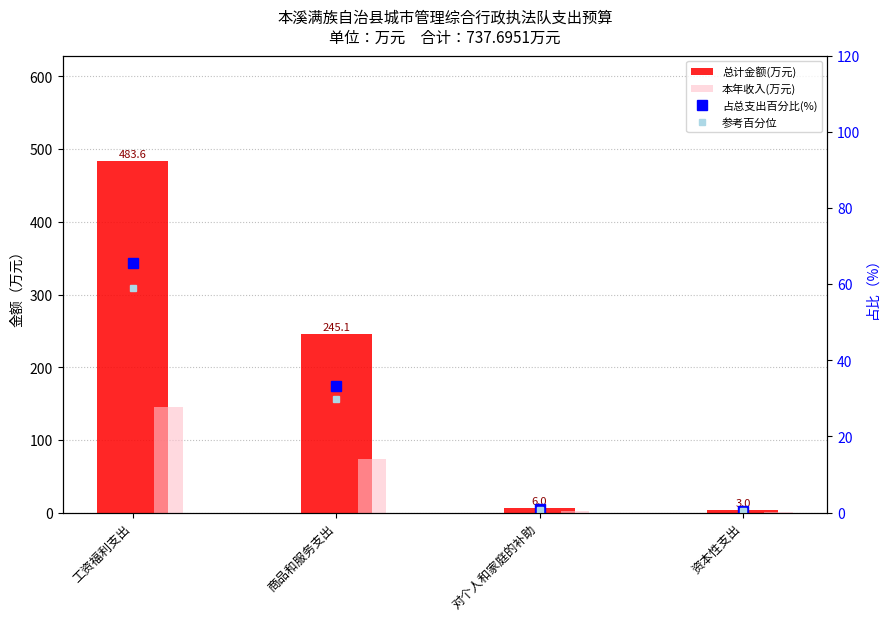

Which series has the largest total across all categories?

总计金额(万元)